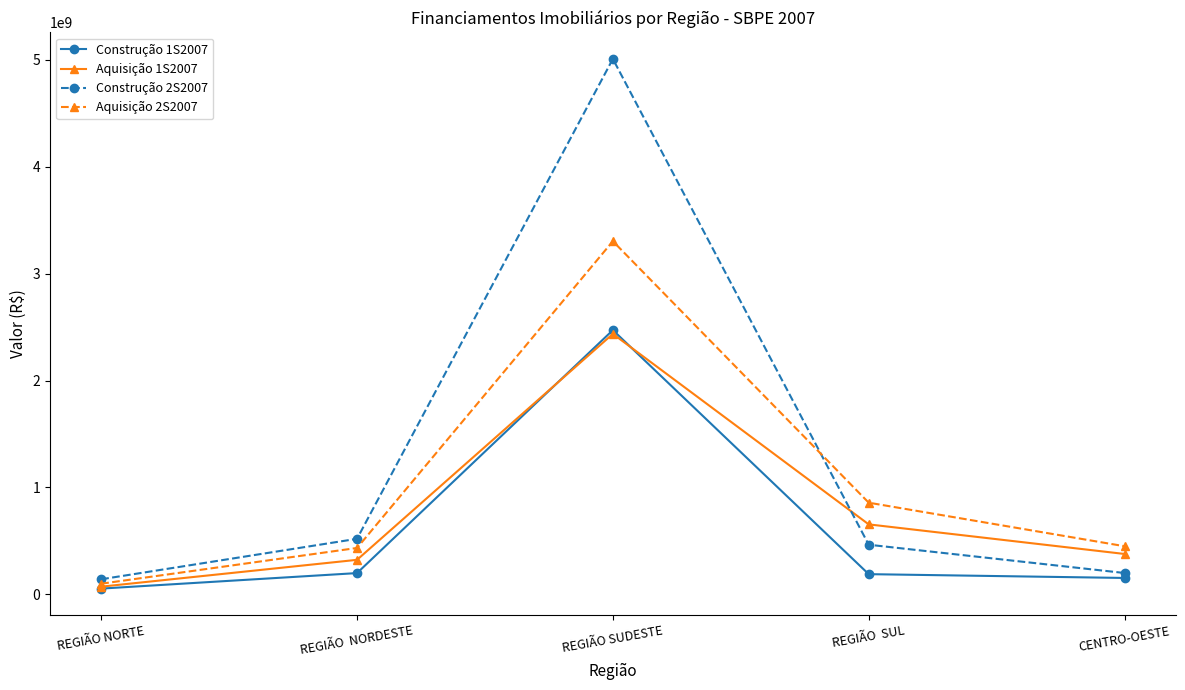

What is the difference between the highest and lowest values at CENTRO-OESTE?

296660602